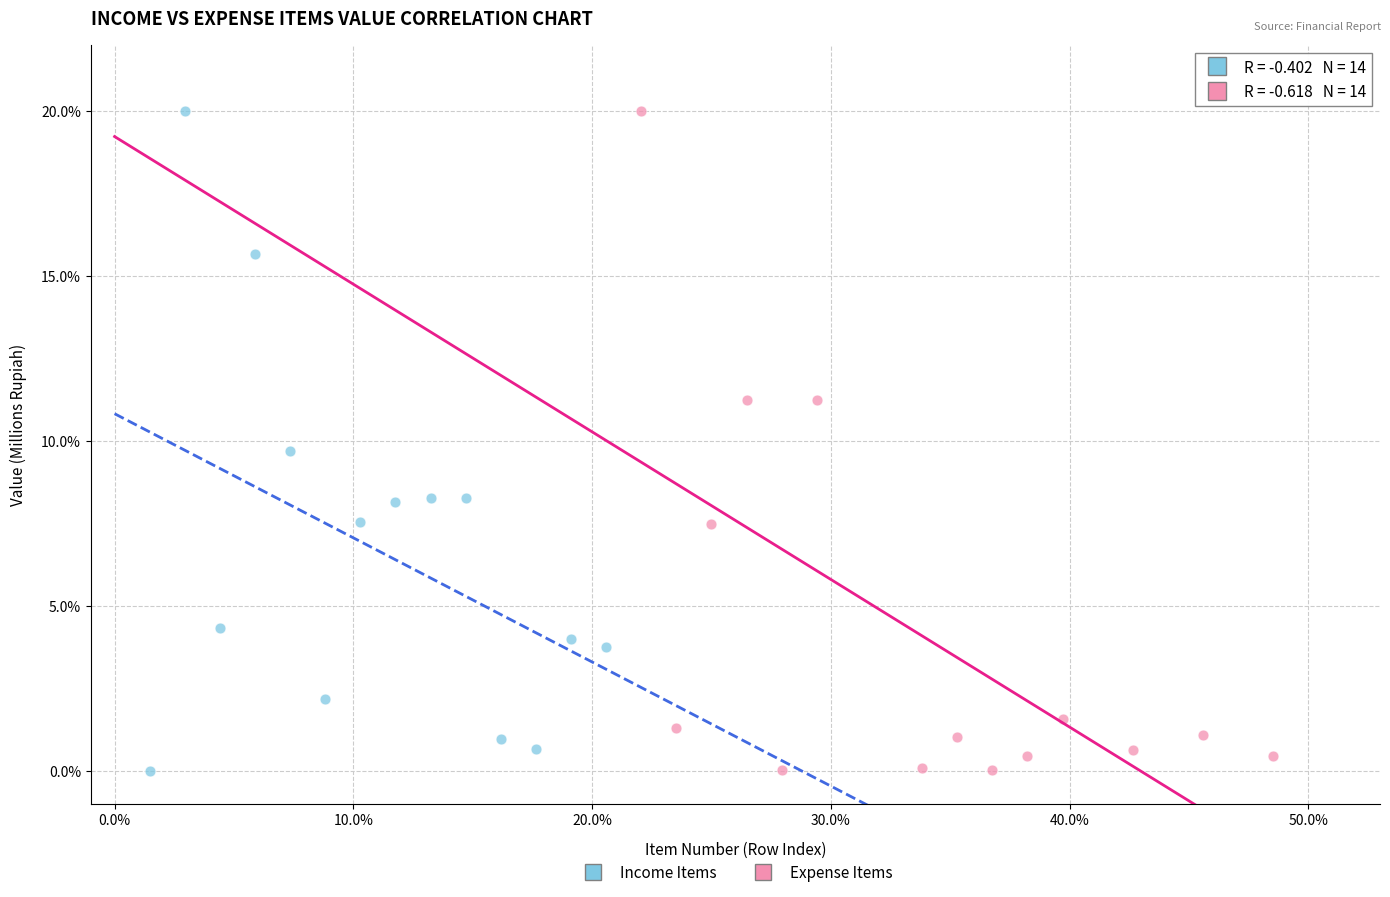

What are all the series names shown in the legend?

Income Items, Expense Items